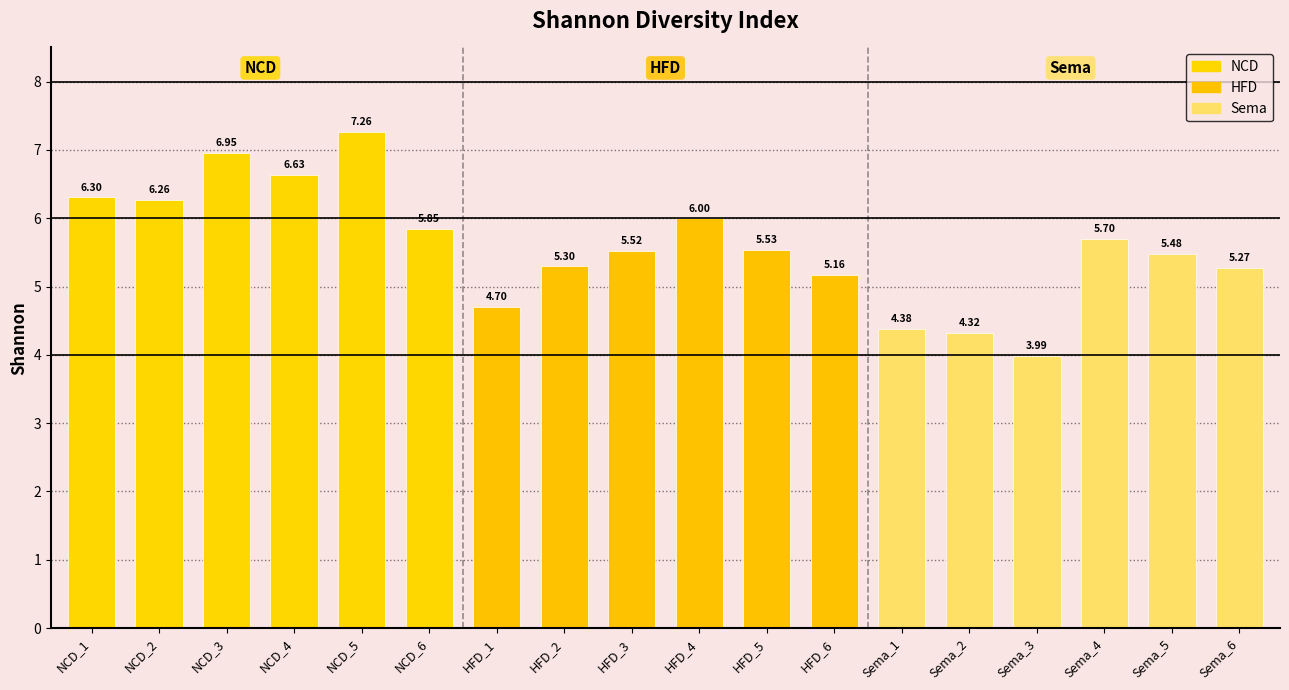

Which label corresponds to the largest value in the chart?

NCD_5